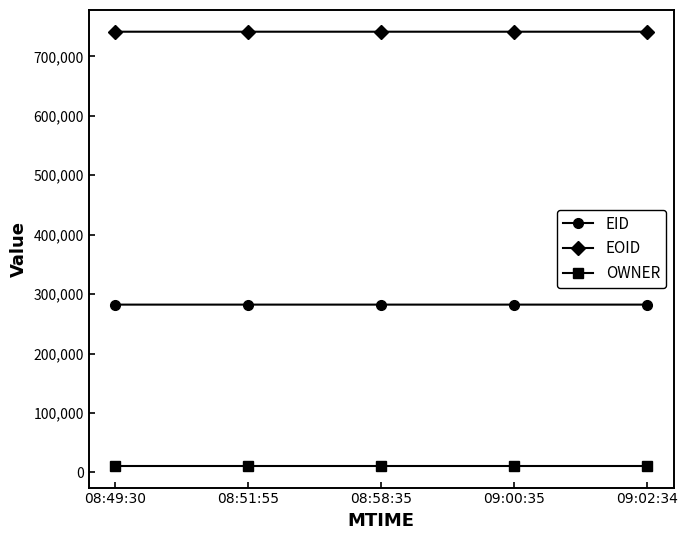

True or false: EOID and OWNER cross at least once.

False